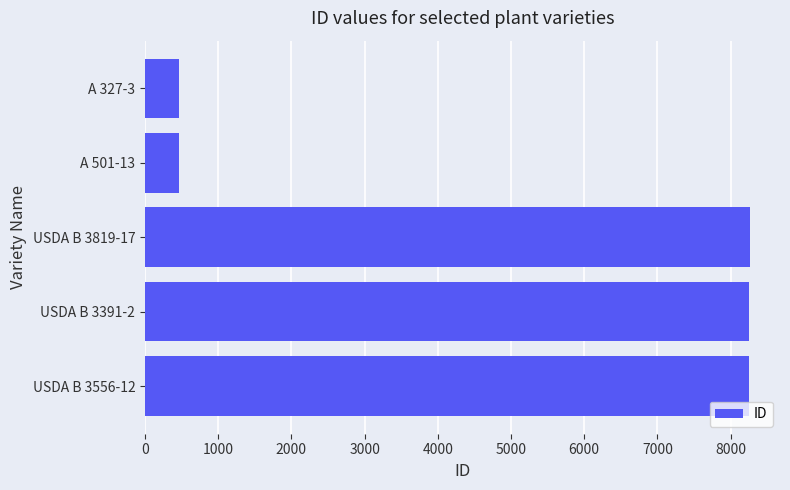

Is it true that the value at USDA B 3819-17 is 8262?

True